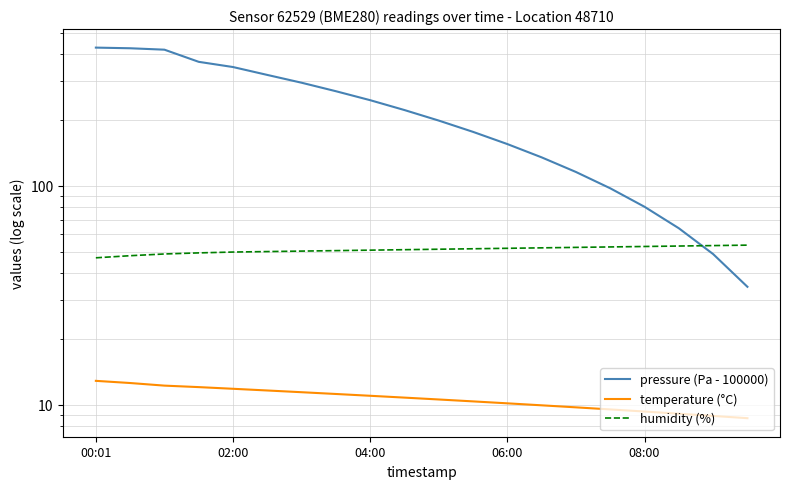

What position from the right is 9?

11